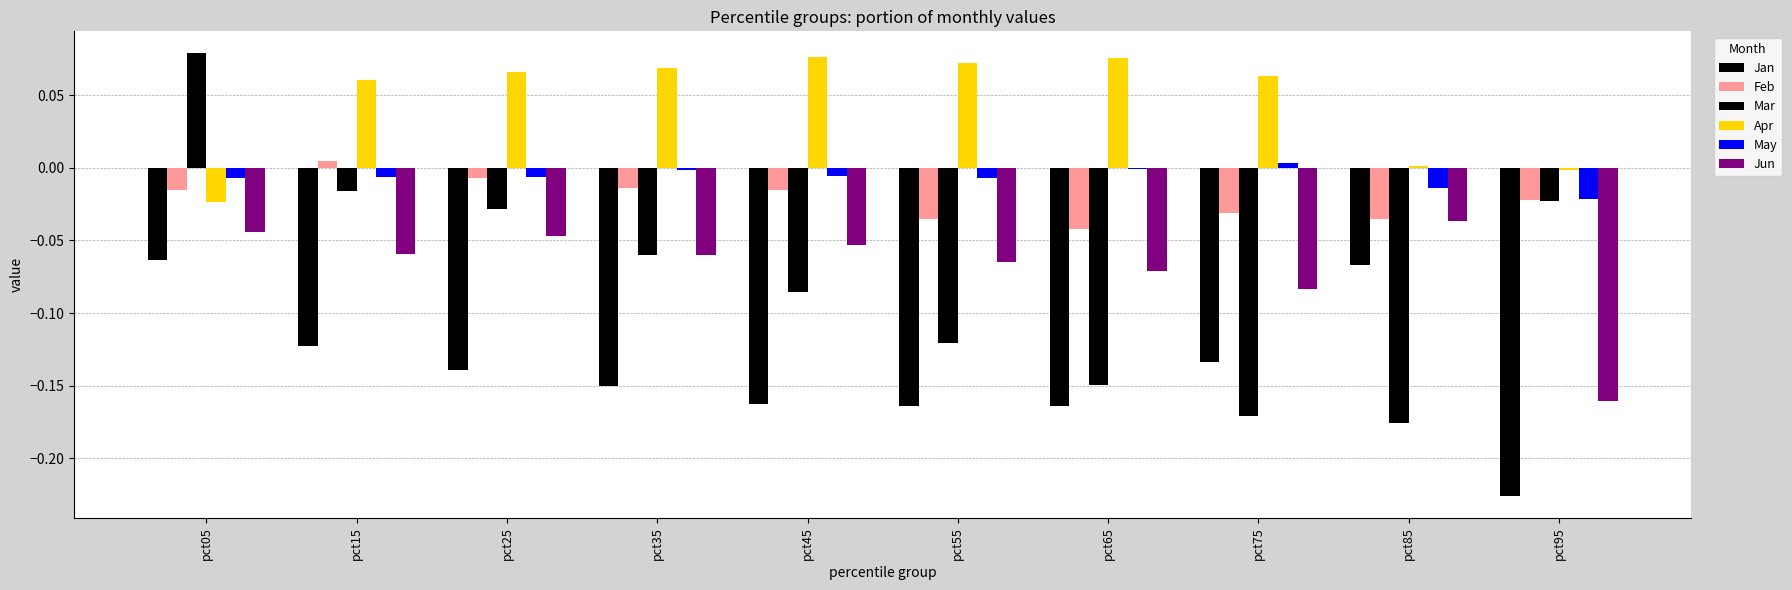

Count the number of data series in this chart.

6